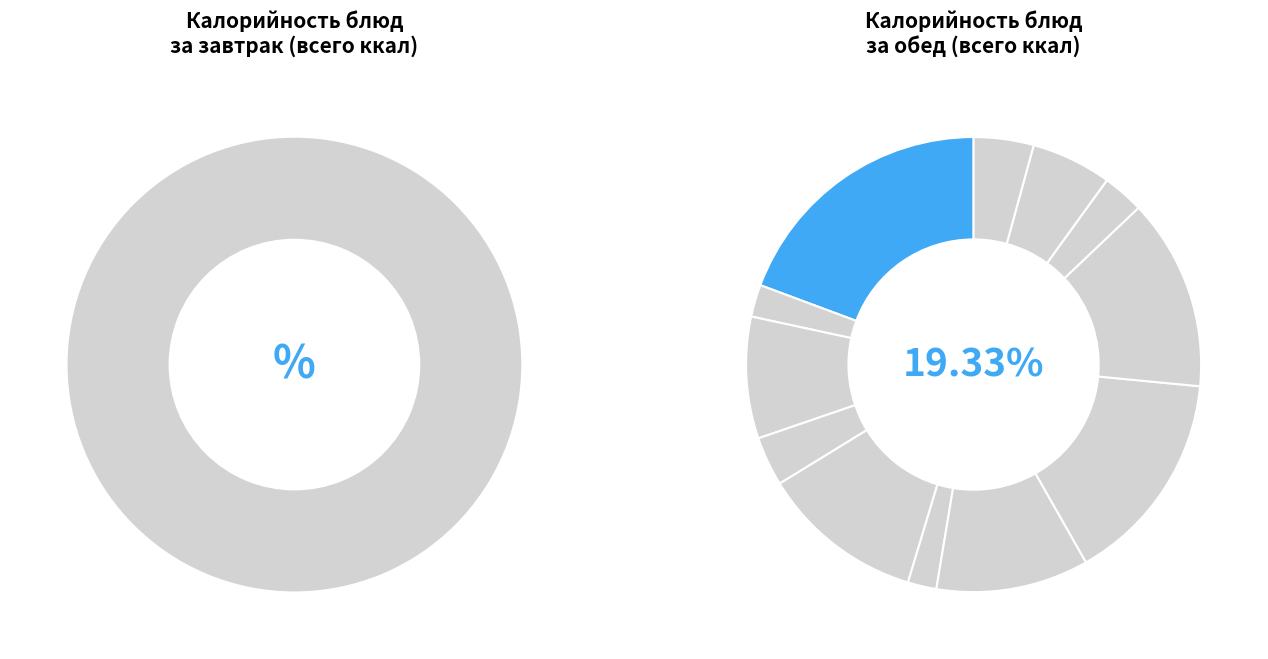

What percentage is the Чай с лимоном с сахаром slice, to the nearest percent?

2%